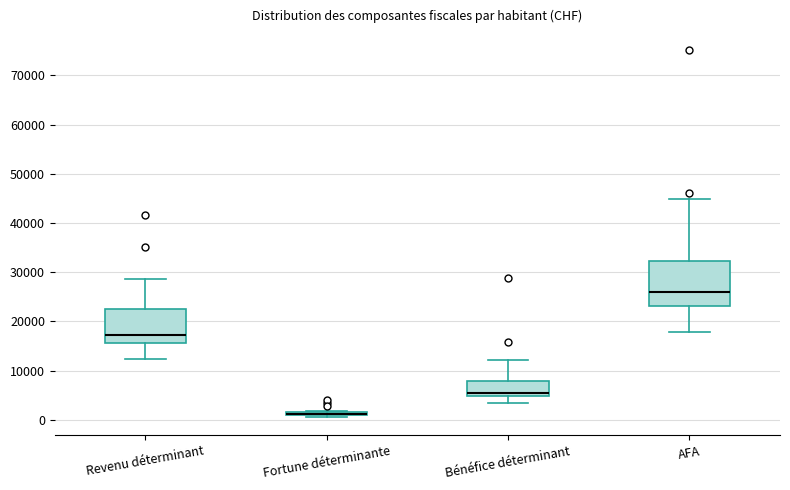

Where does the upper whisker of the box for Revenu déterminant end on the y-axis? The values are not printed on the chart, so give them approximately, as read against the axis.

29000